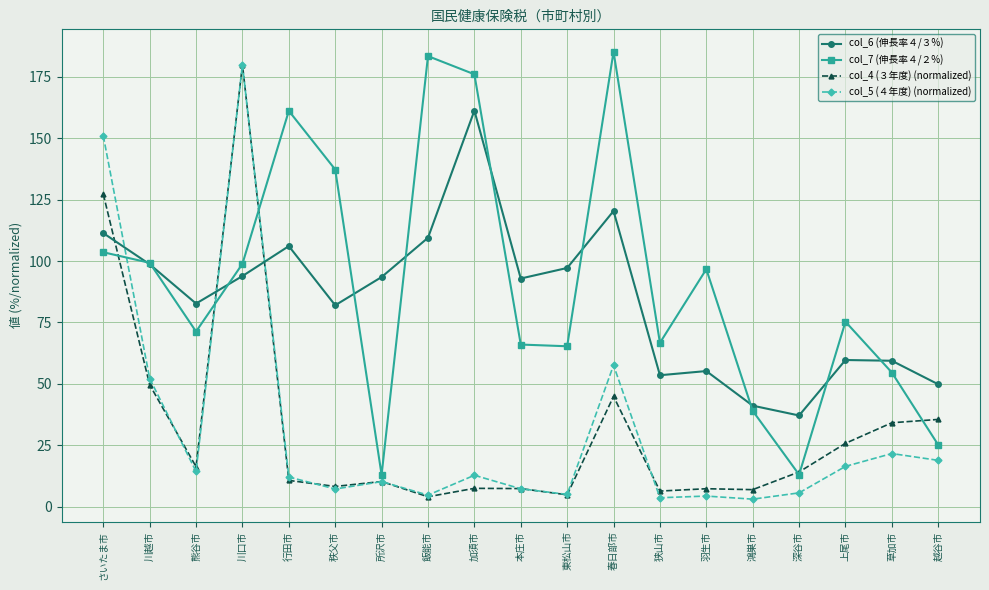

Which series ends up on top after the final intersection of col_4 (３年度) (normalized) and col_7 (伸長率４/２%)?

col_4 (３年度) (normalized)